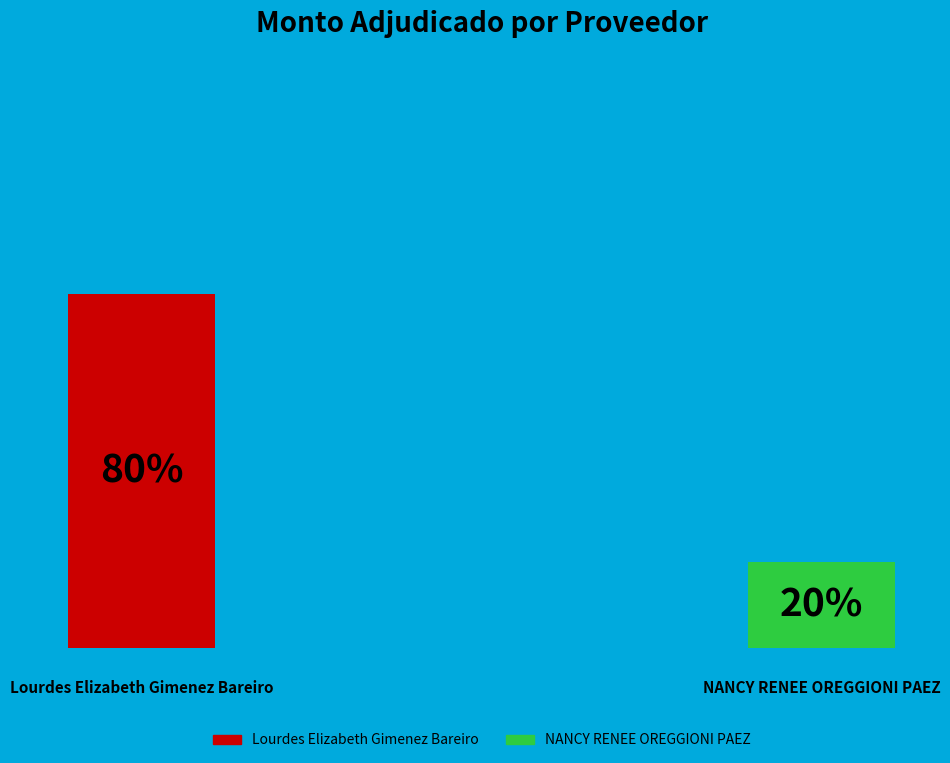

To the nearest percent, what is the combined percentage of Lourdes Elizabeth Gimenez Bareiro and NANCY RENEE OREGGIONI PAEZ?

100%